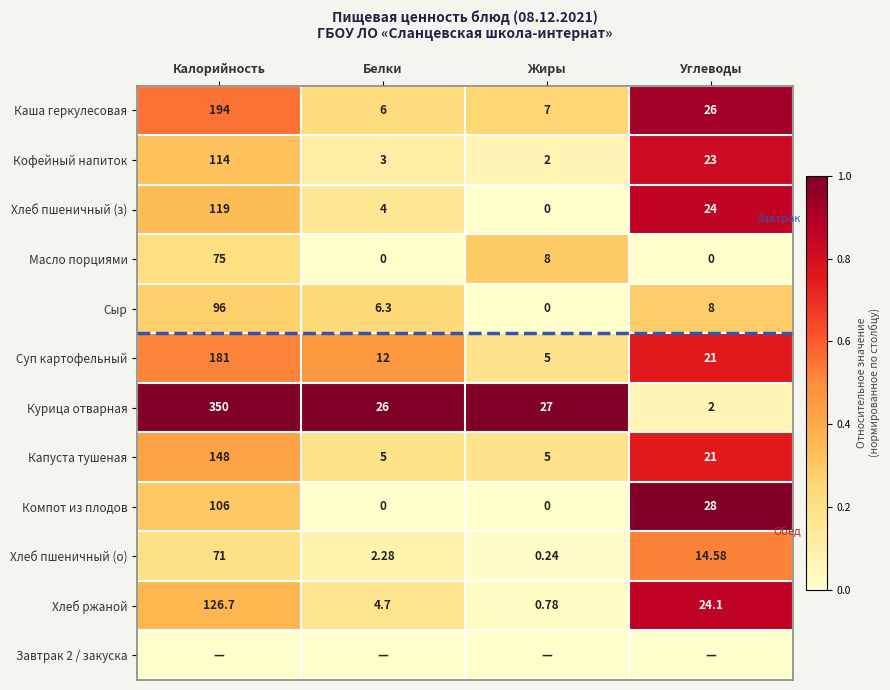

The value of Компот из плодов at Калорийность is 0.2. True or false?

False